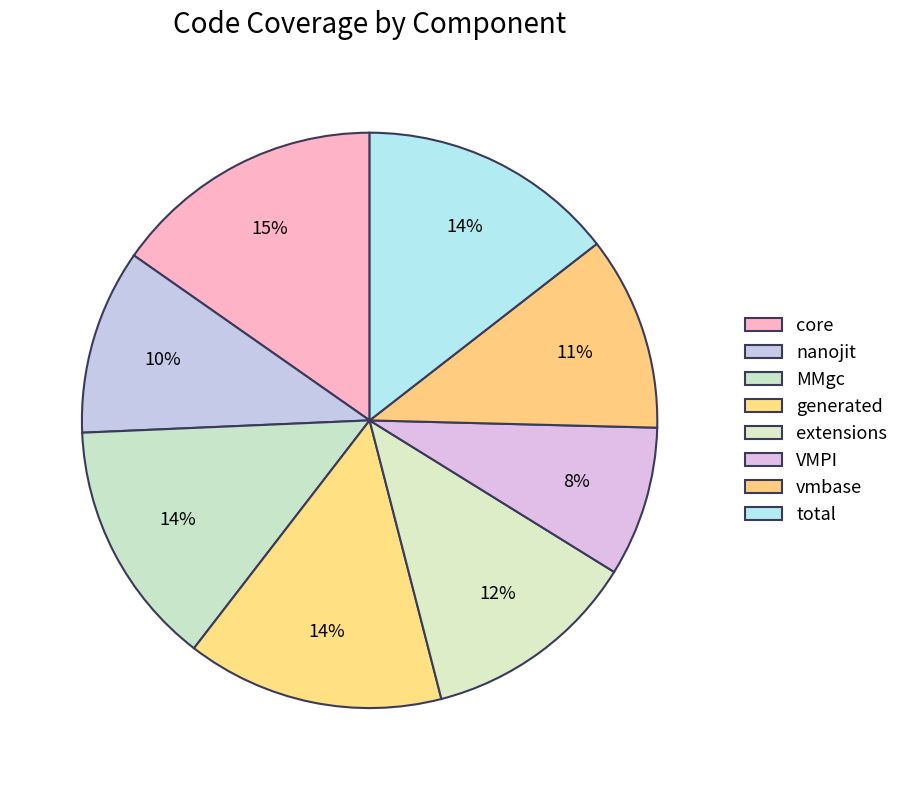

To the nearest percent, what portion does extensions represent?

12%